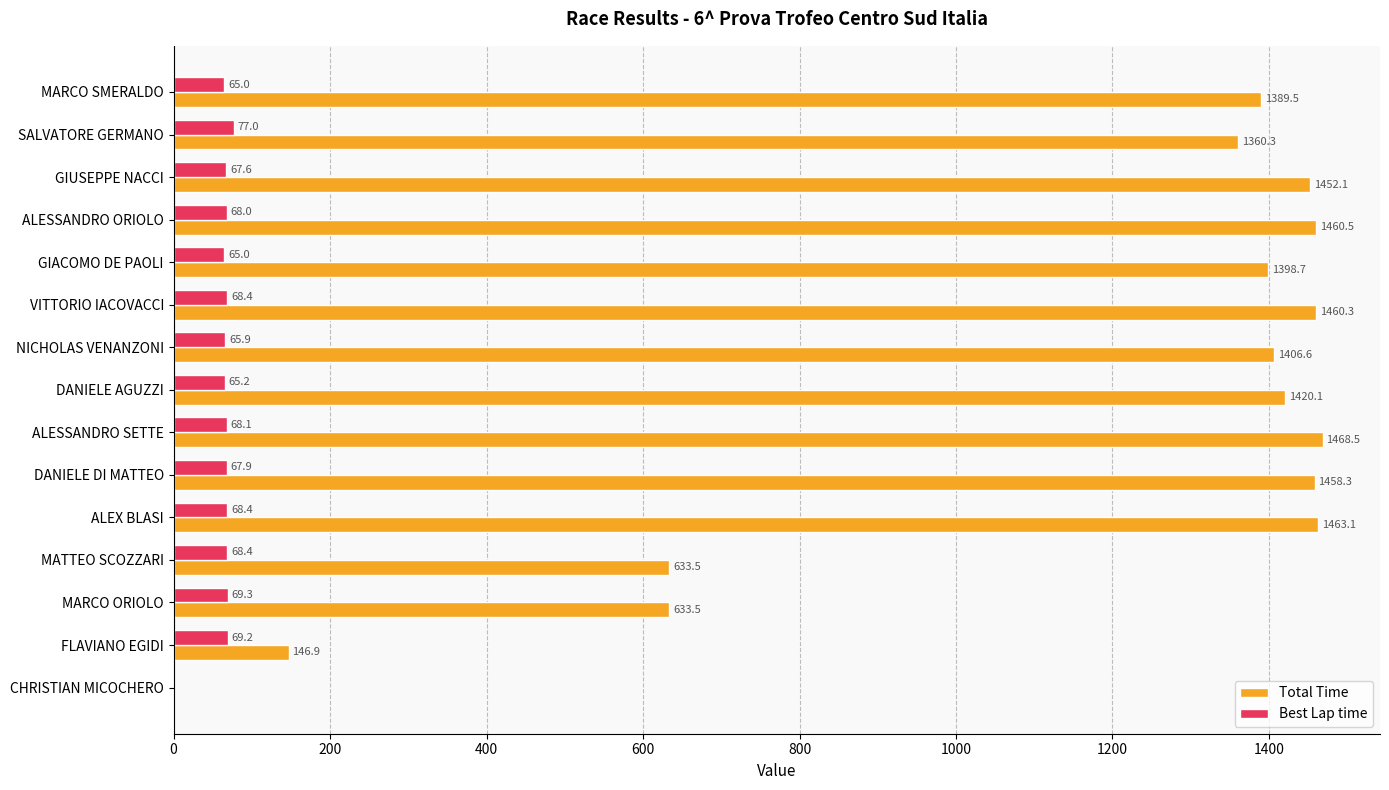

The Total Time series shows -784.4 at CHRISTIAN MICOCHERO. True or false?

False